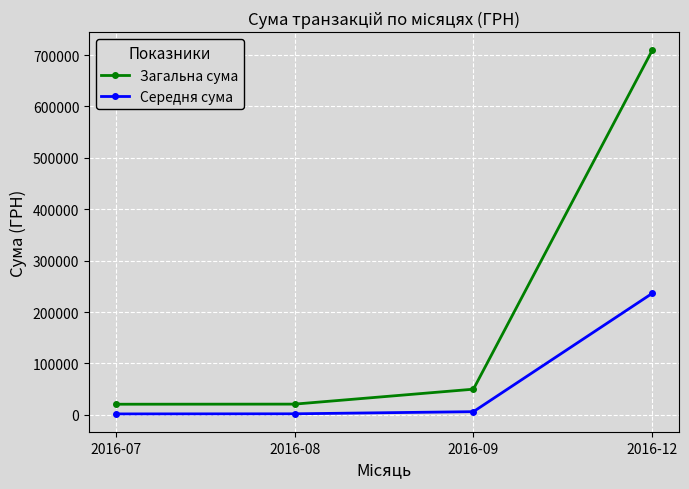

What is the average value of the Середня сума series?

61664.7